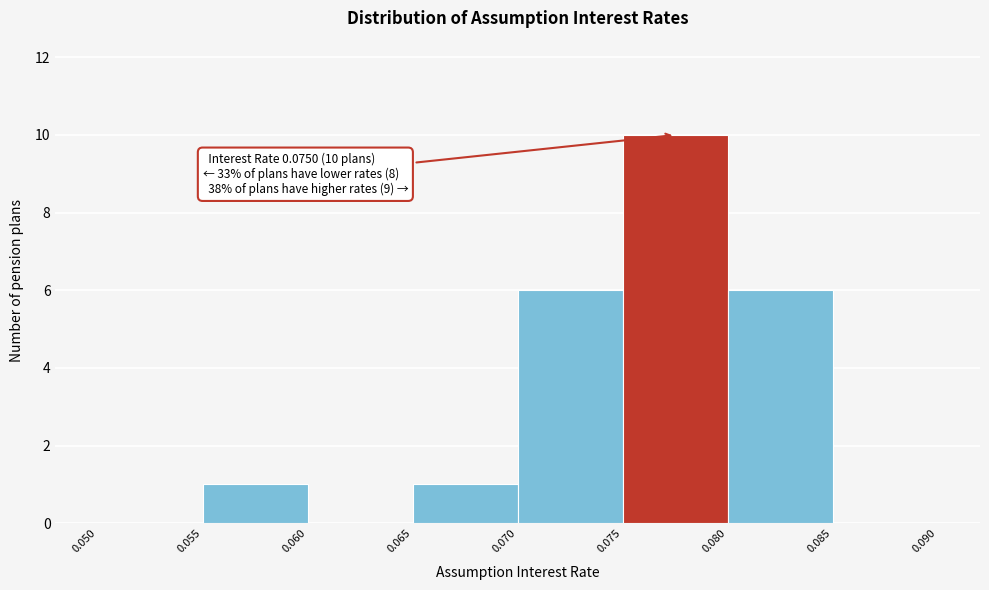

Which range on the x-axis has the tallest bar?

0.075 to 0.080